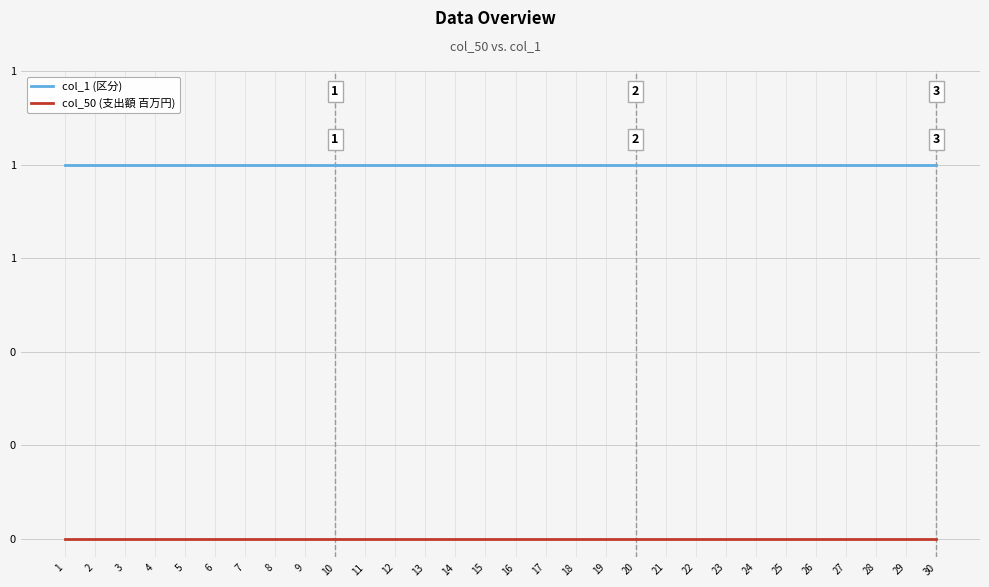

At which category is the sum across all series the highest?

1